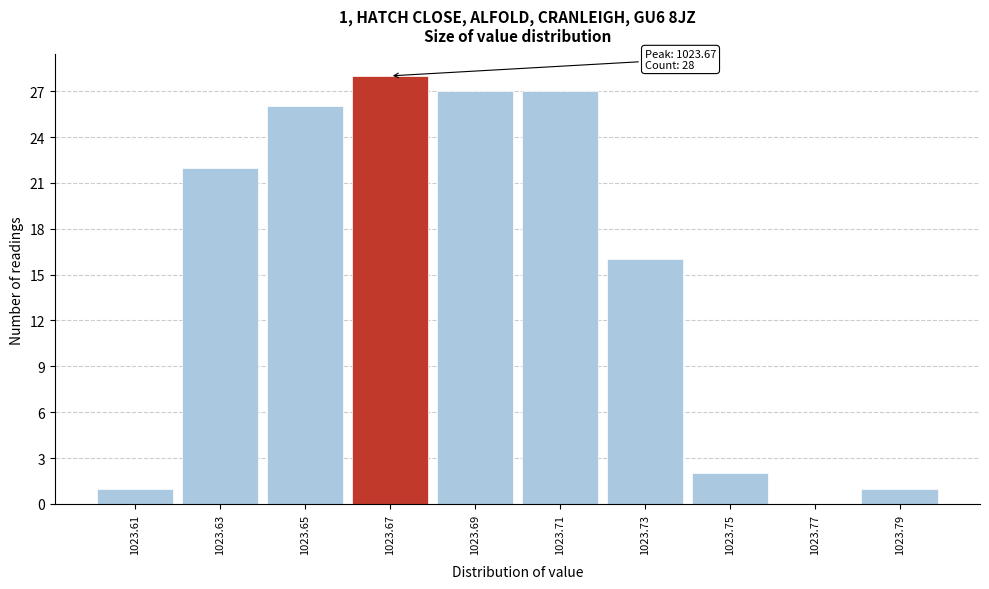

Which range on the x-axis has the tallest bar?

1023.66 to 1023.68